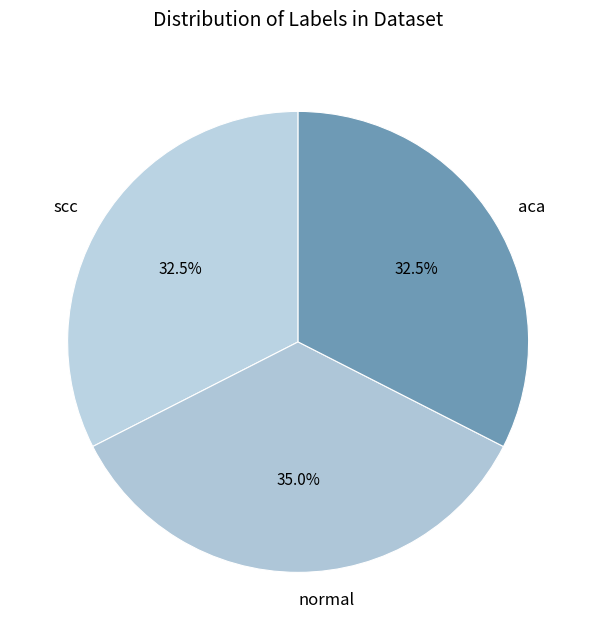

Approximately how many times larger is the value at scc compared to aca?

1.0